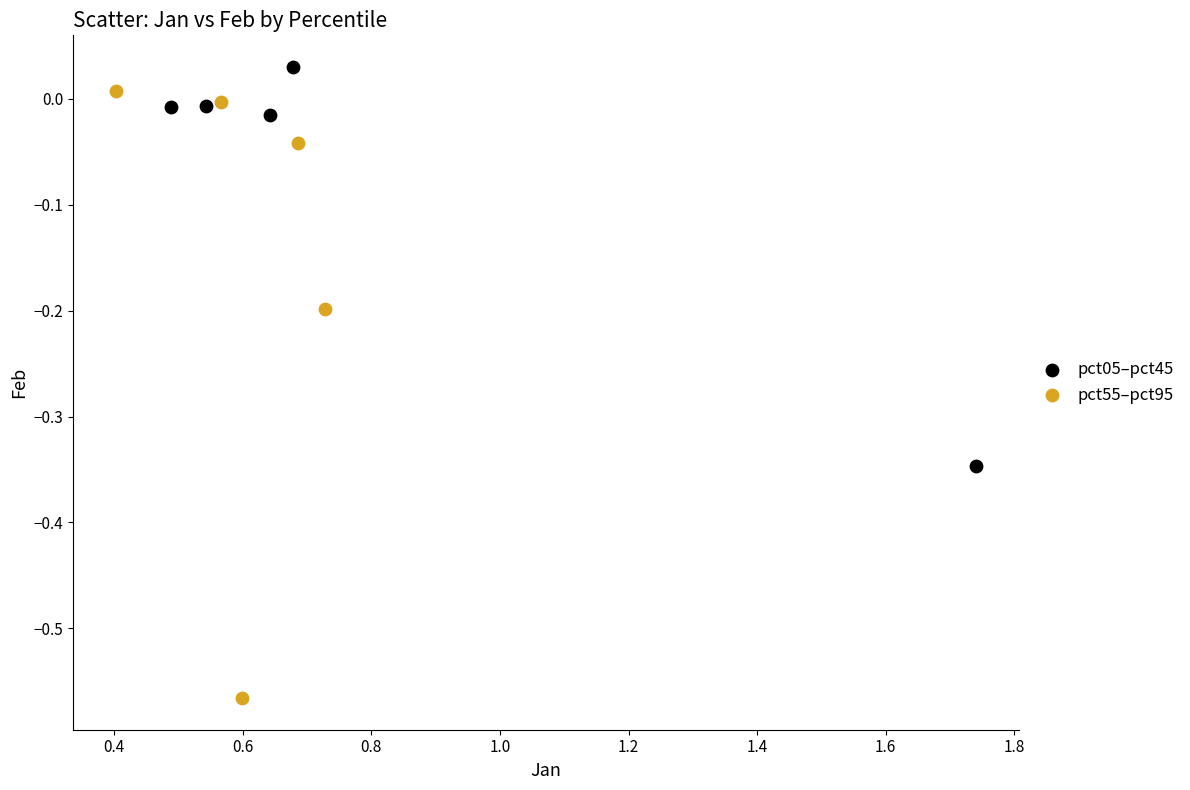

Which series reaches the maximum Y coordinate?

pct05–pct45